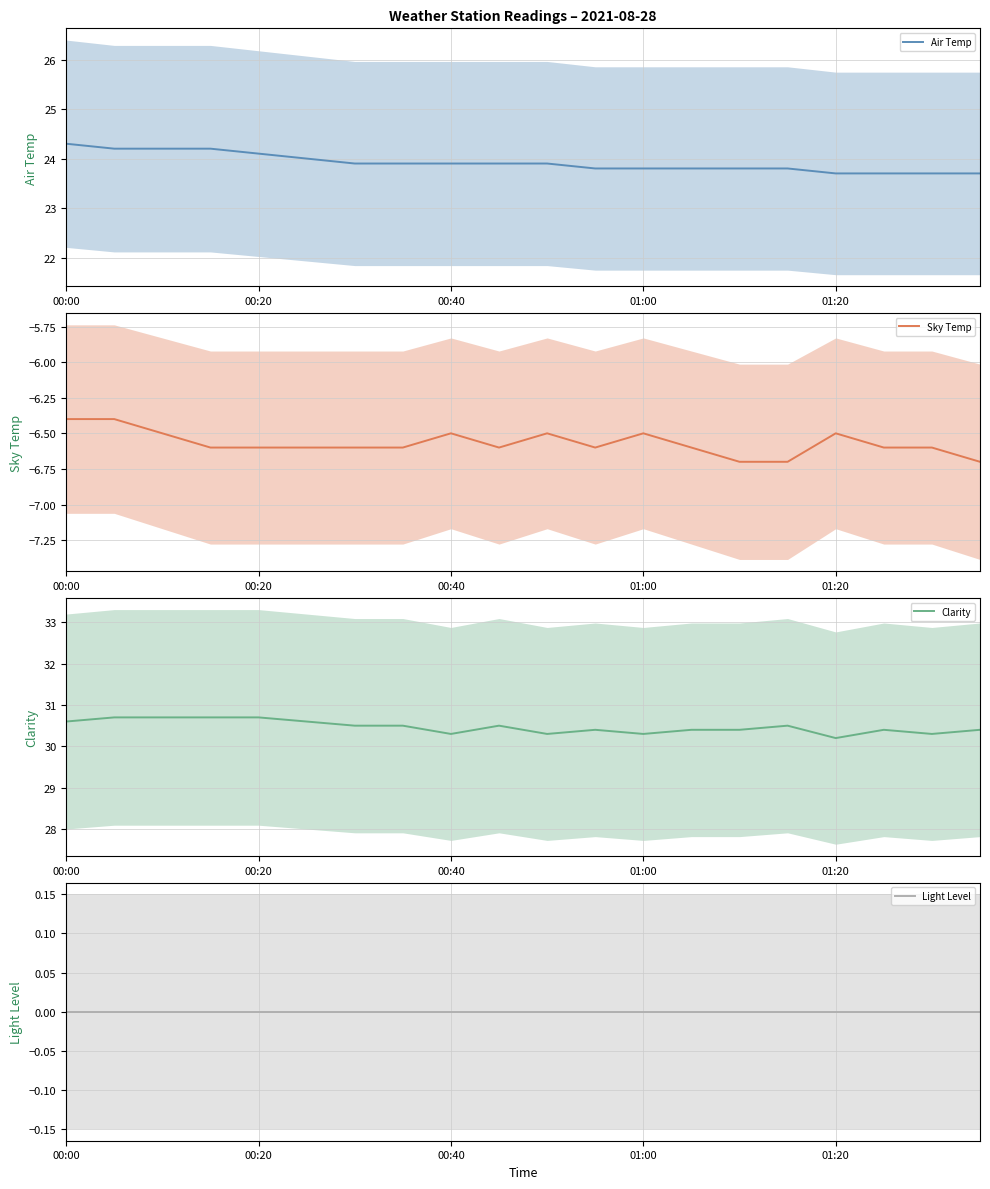

At which category does the chart reach its minimum across all series?

14